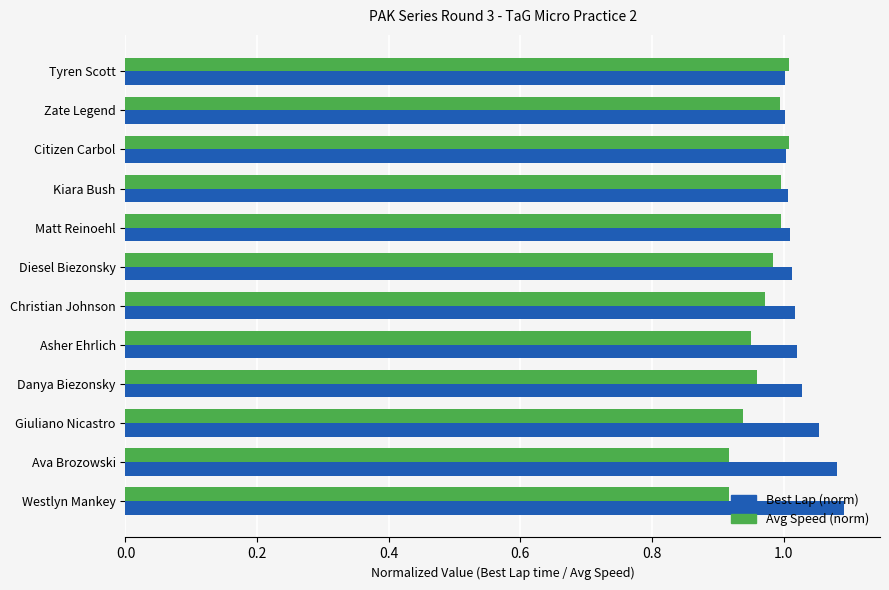

True or false: Avg Speed (norm) has a value of 1.0 at Danya Biezonsky.

True